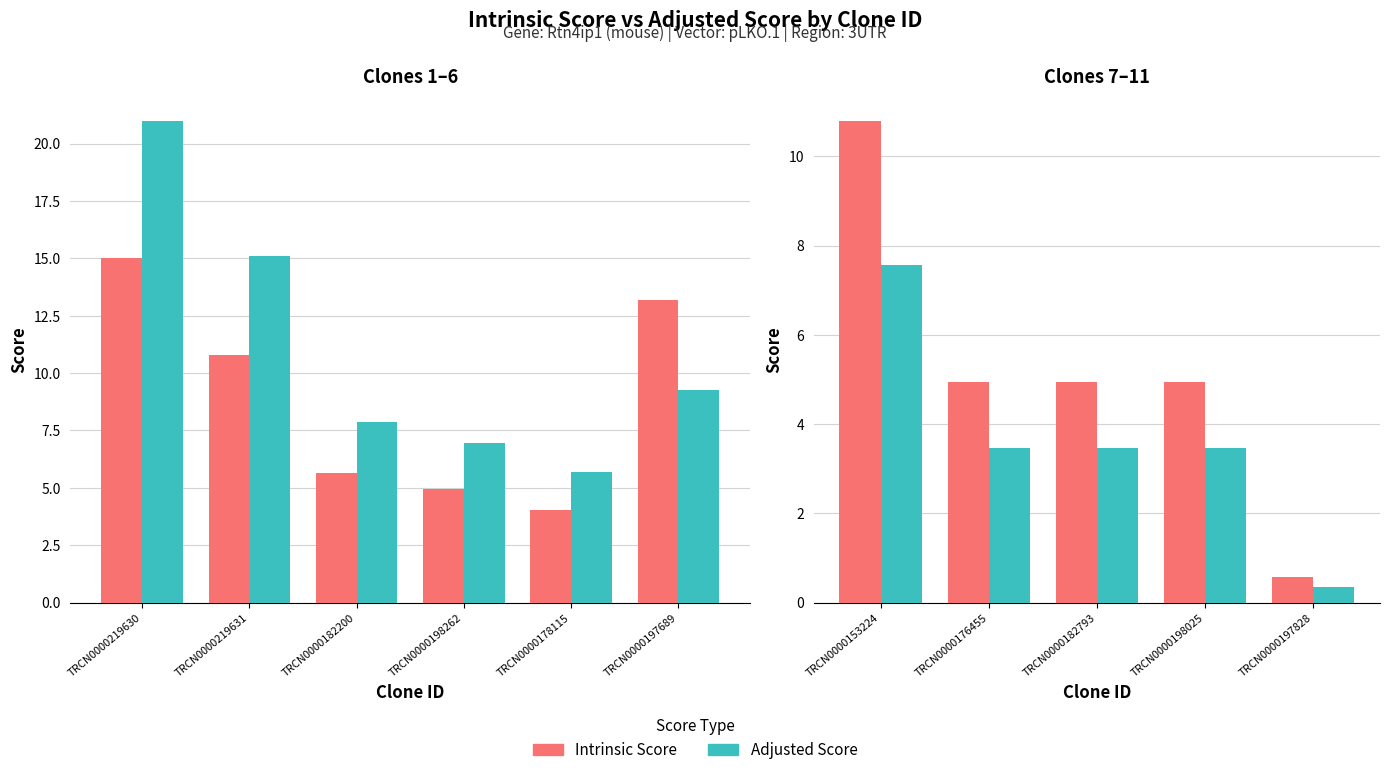

Which has a higher value, TRCN0000176455 or TRCN0000198025?

TRCN0000176455